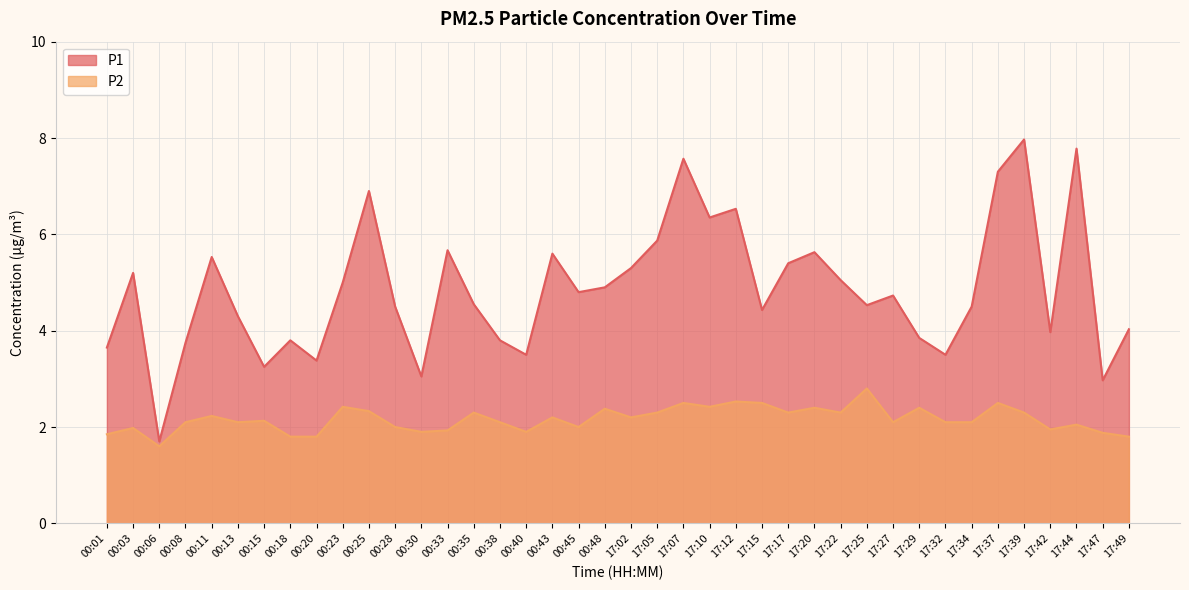

What is the approximate value of P2 at 00:23?

2.4